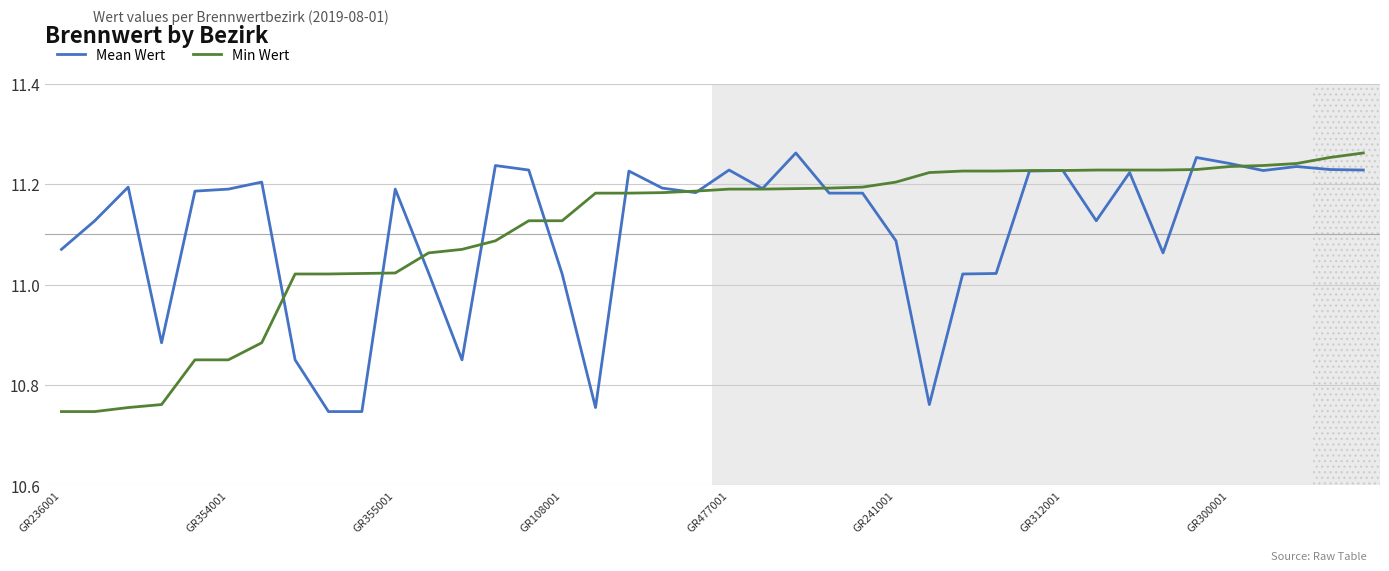

How many lines are shown in the chart?

2